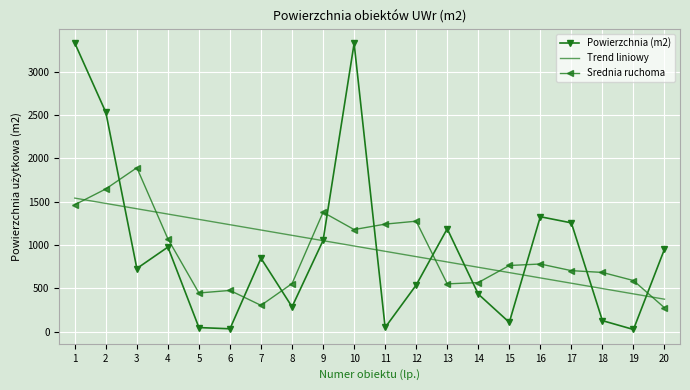

Where do Srednia ruchoma and Powierzchnia (m2) first cross each other?

2 and 3